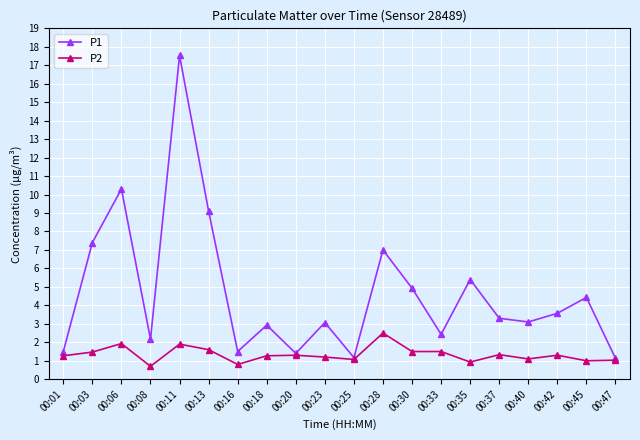

Rank the series at 00:11 from lowest to highest value.

P2, P1